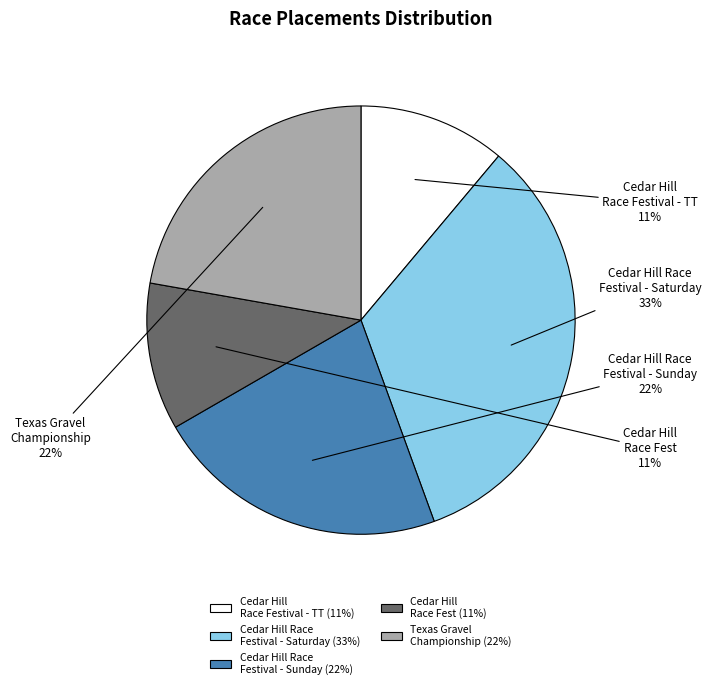

Is it true that Cedar Hill Race Fest is 11% of the pie?

True